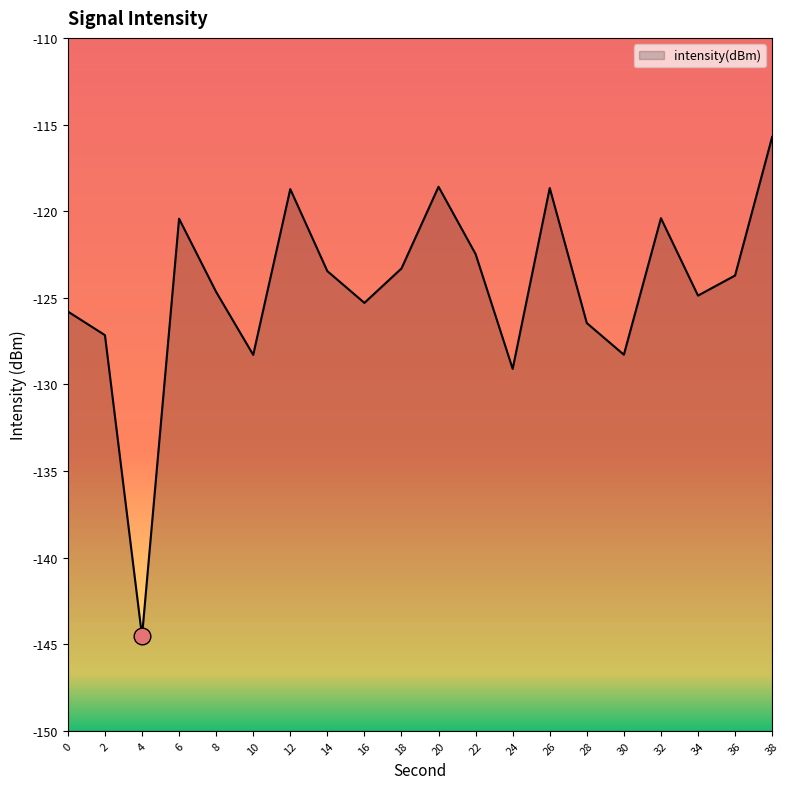

At which category does the chart reach its minimum across all series?

4